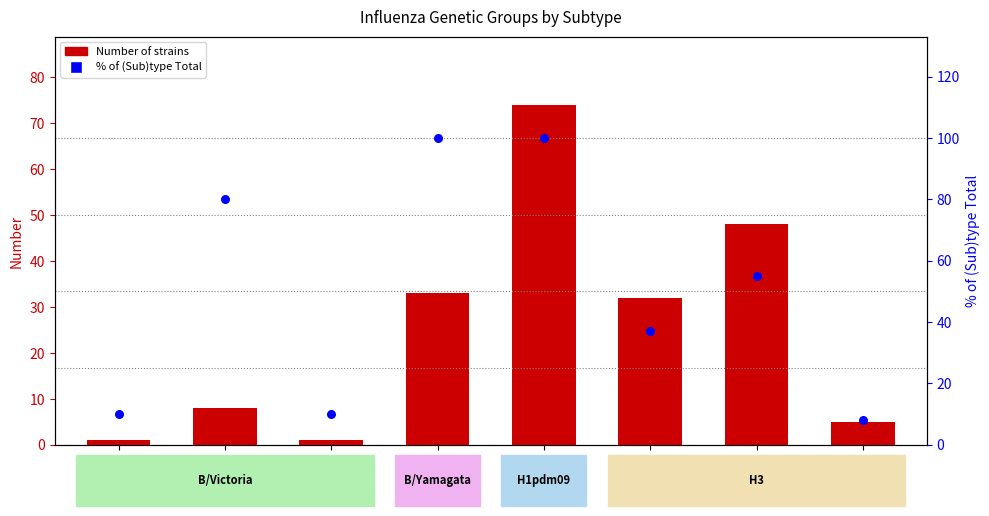

At how many categories does at least one series exceed 95?

2